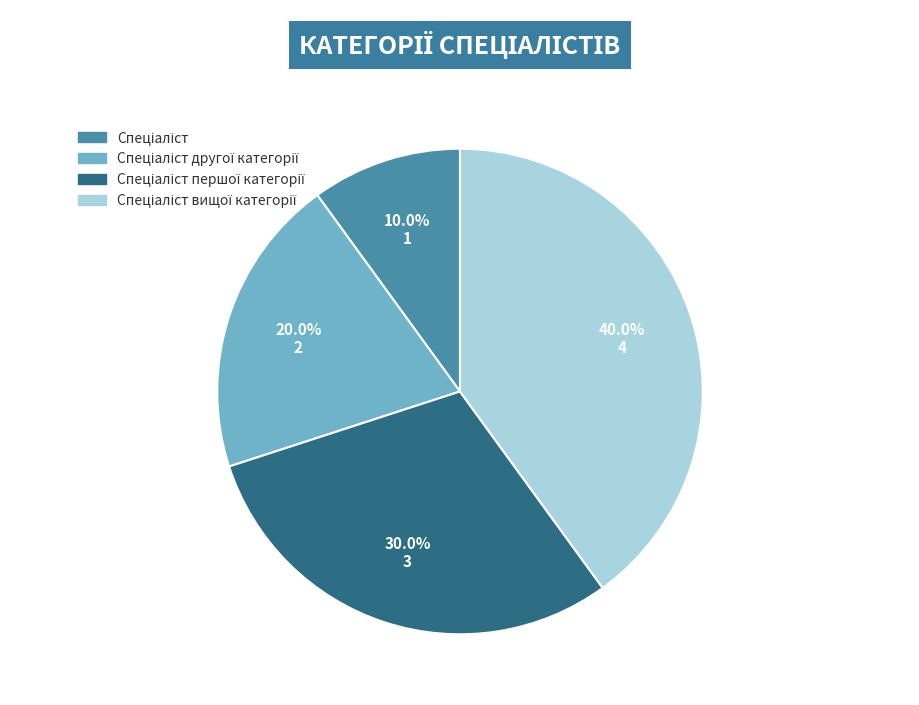

To the nearest percent, what is the difference between the largest and smallest slice percentages?

30%